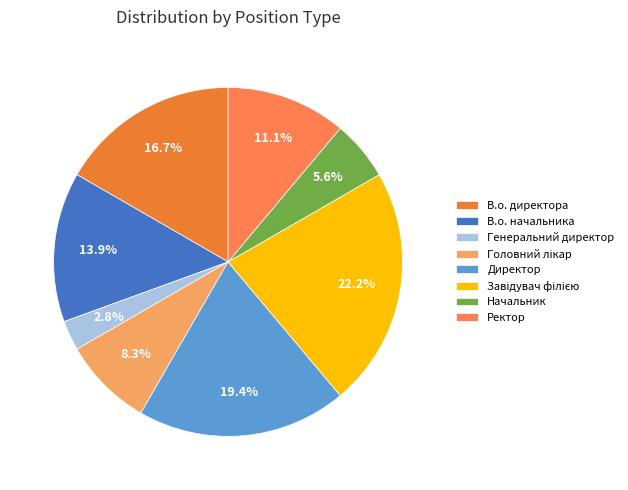

True or false: Директор accounts for 25% of the total.

False